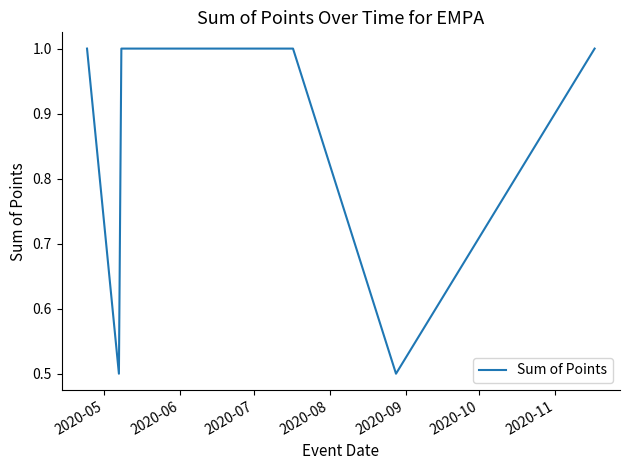

What is the smallest value displayed?

0.5